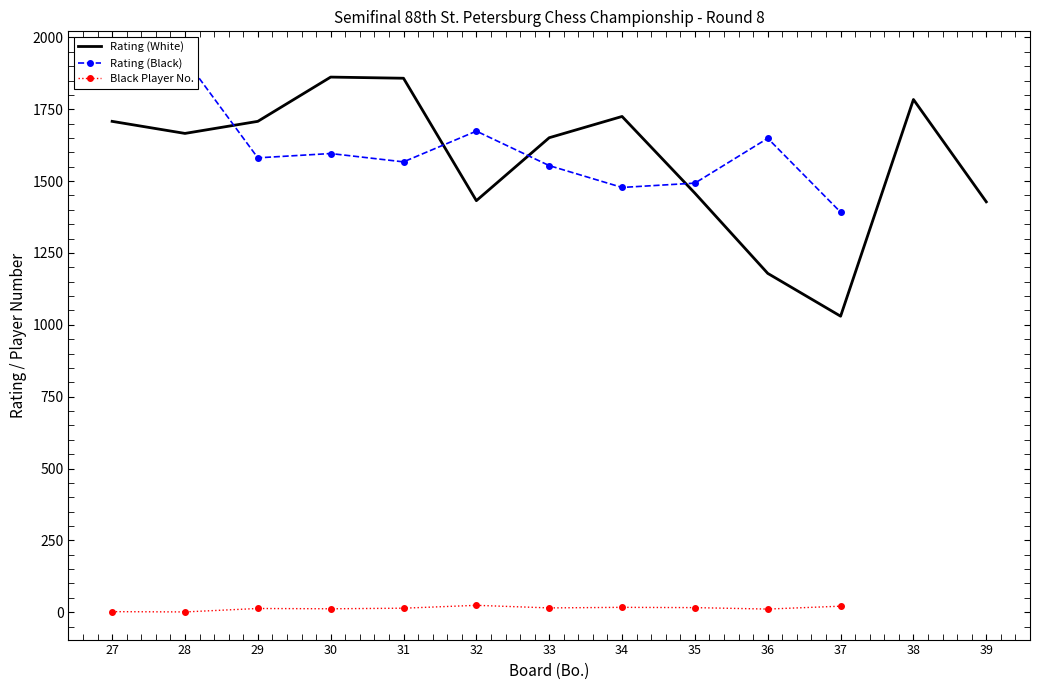

Reading left to right, what are all the values shown in this chart?

Rating (White): 1708	1666	1708	1862	1858	1432	1651	1725	1458	1179	1030	1784	1428
Rating (Black): 1898	1925	1581	1596	1567	1674	1554	1478	1493	1649	1392	0	0
Black Player No.: 2	1	13	12	14	24	15	17	16	11	21	0	0